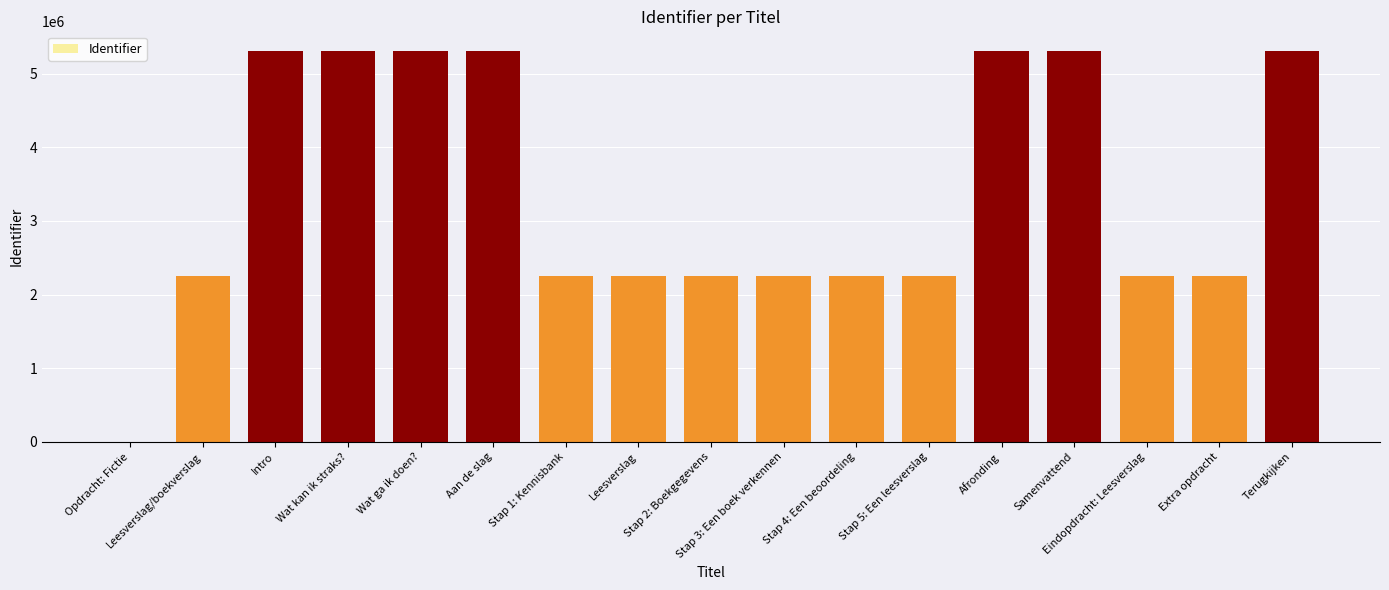

How many positive values are there?

16